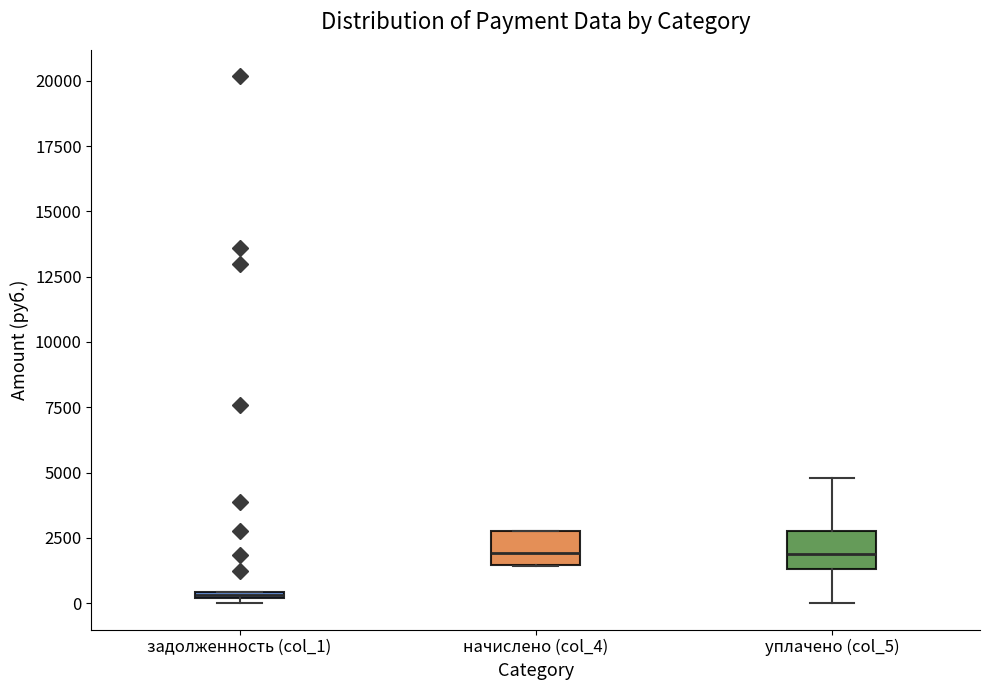

Where is the upper edge of the box for уплачено (col_5) on the y-axis? The values are not printed on the chart, so give them approximately, as read against the axis.

3000